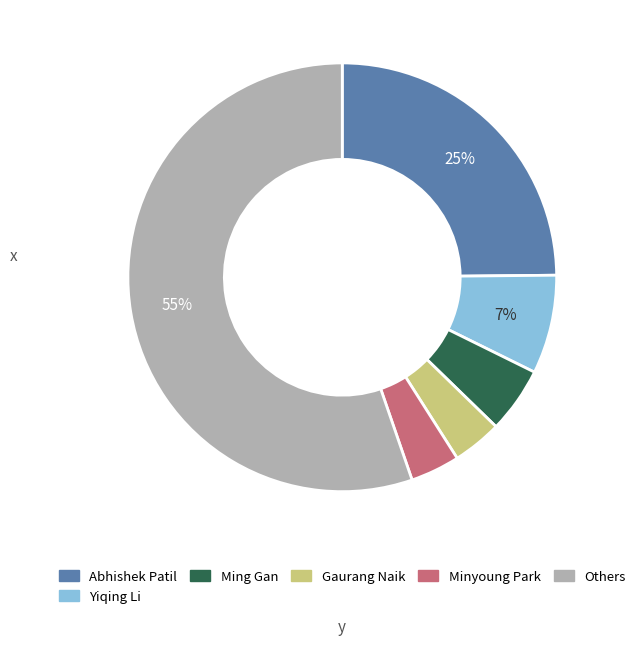

What percentage is the Others slice, to the nearest percent?

55%